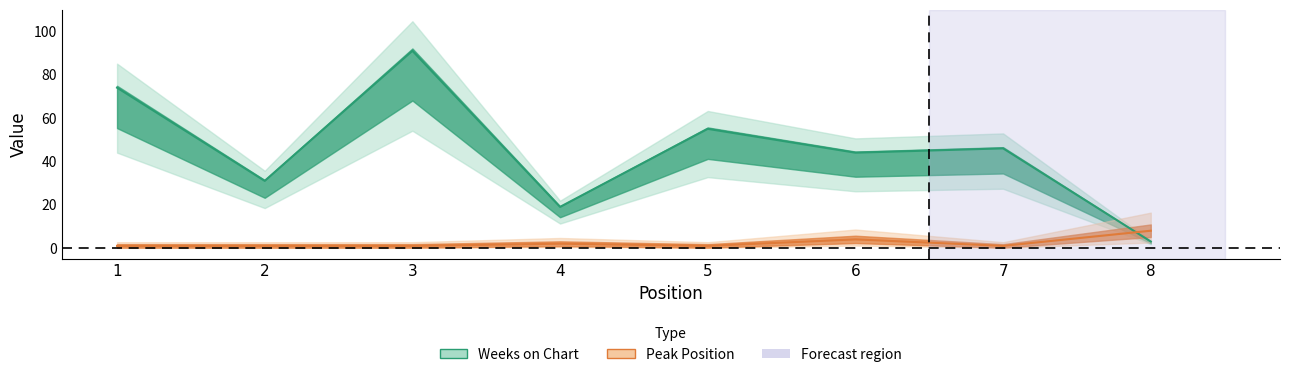

What is the average value of the Peak Position series?

2